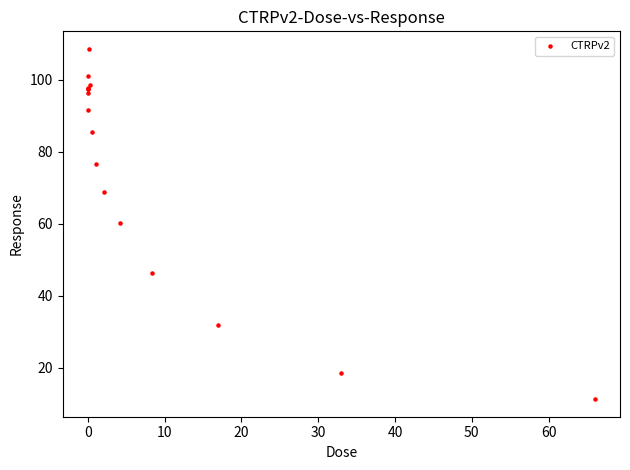

What Y value in the scatter plot is closest to 59?

60.3